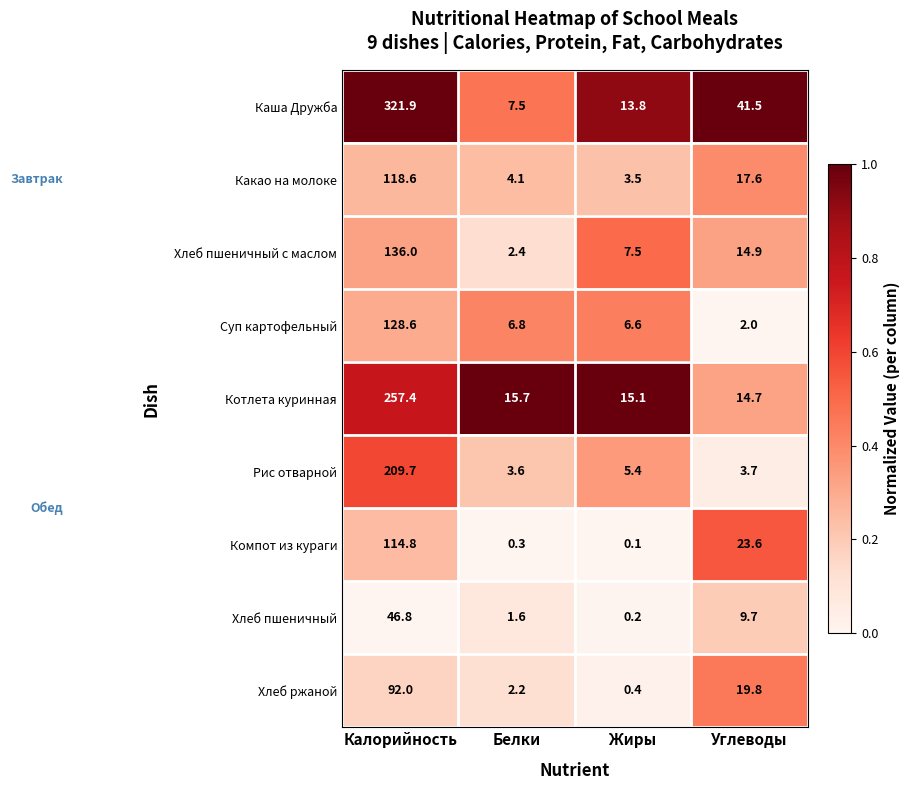

What is the average value of the Котлета куринная series?

75.7